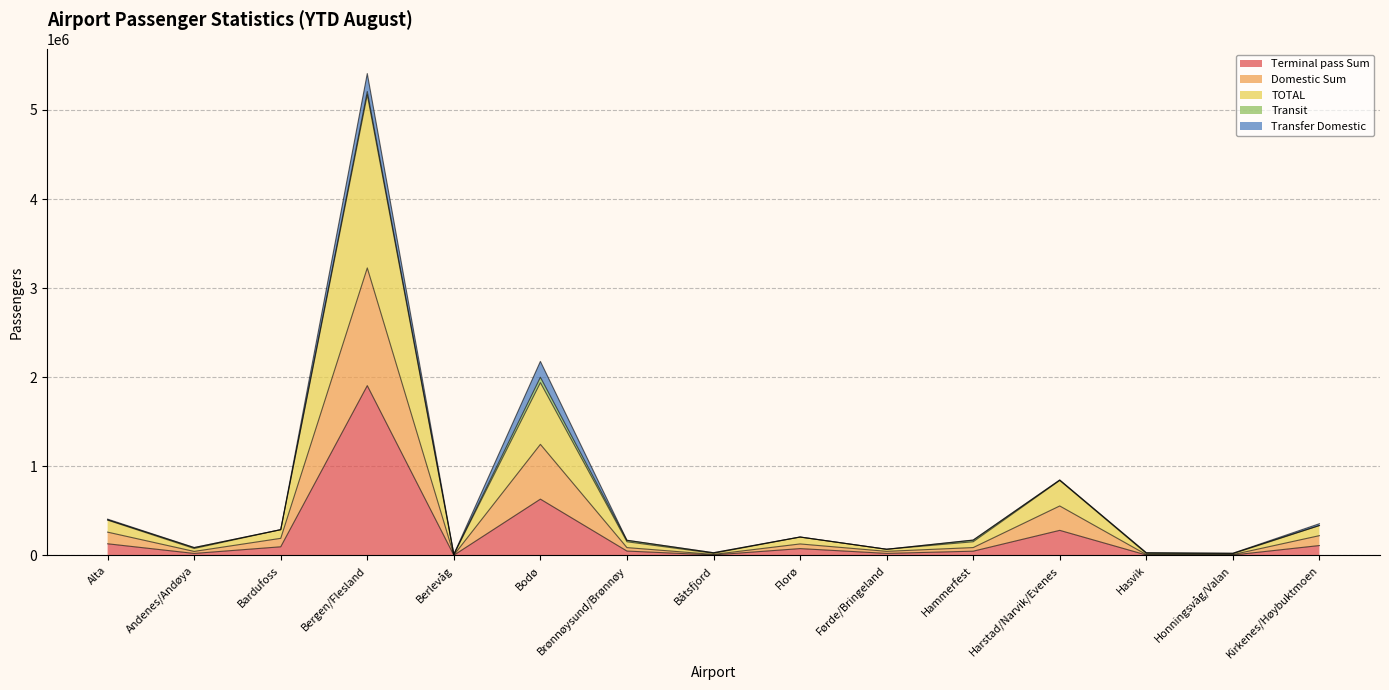

What is the maximum value for Terminal pass Sum?

1905549